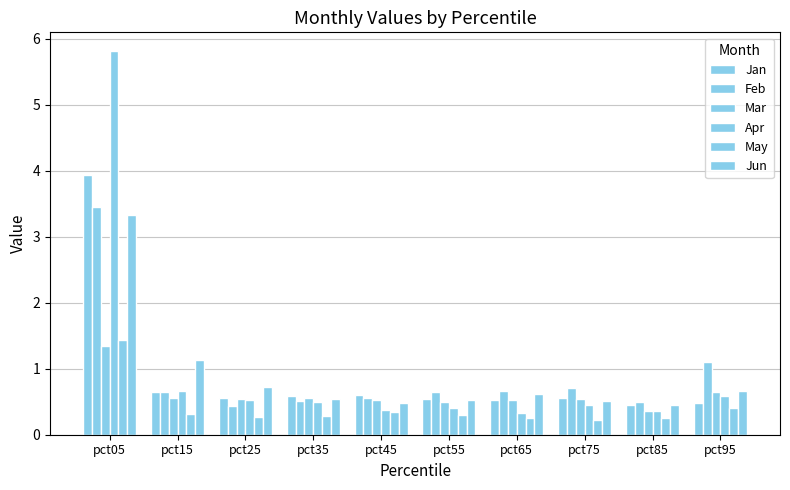

What value does the Jan series have at pct05?

3.9